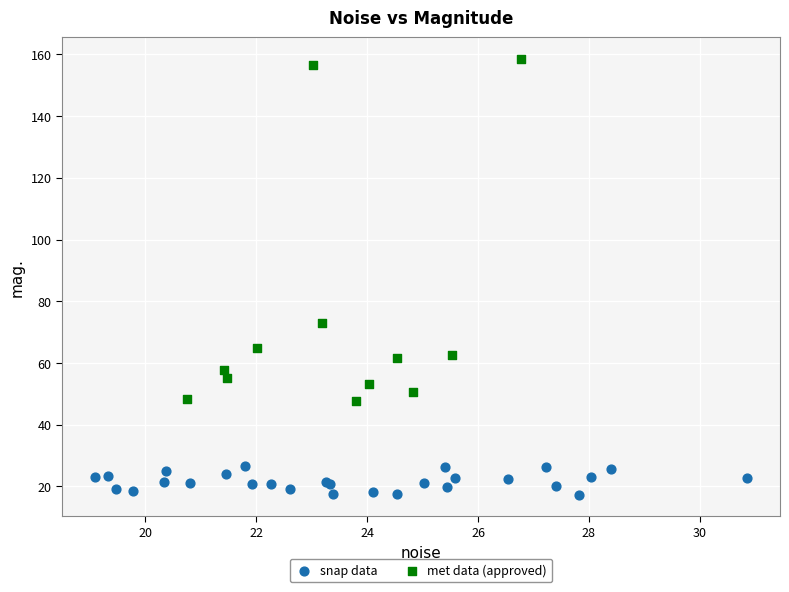

Which series reaches the minimum Y coordinate?

snap data